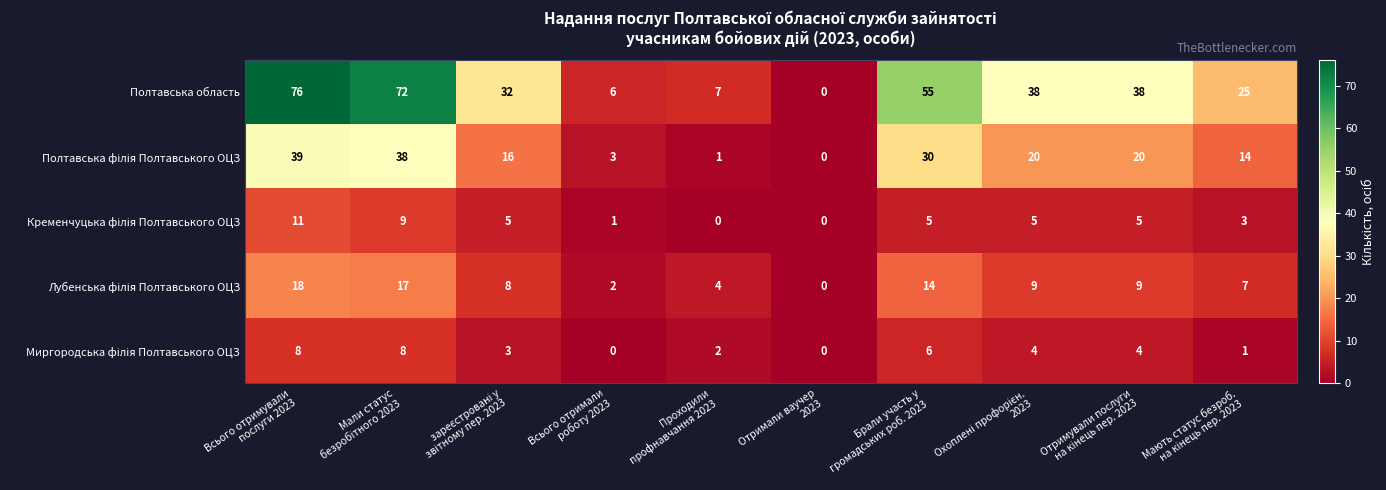

Which series has the widest spread of values?

Полтавська область